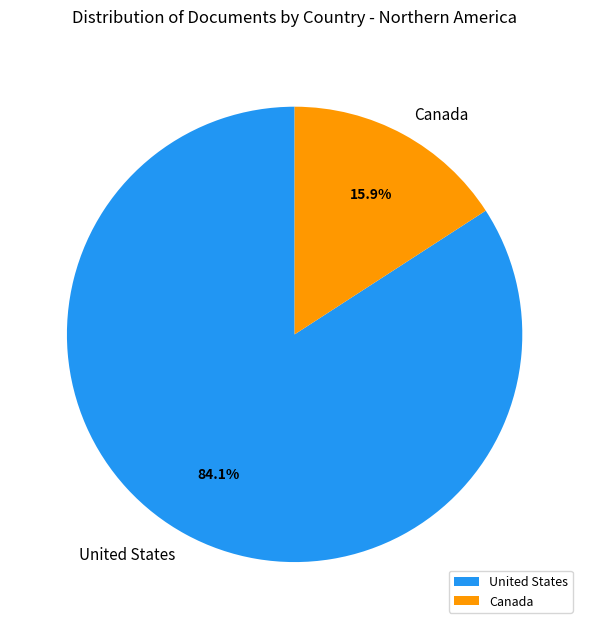

Between Canada and United States, which is larger?

United States